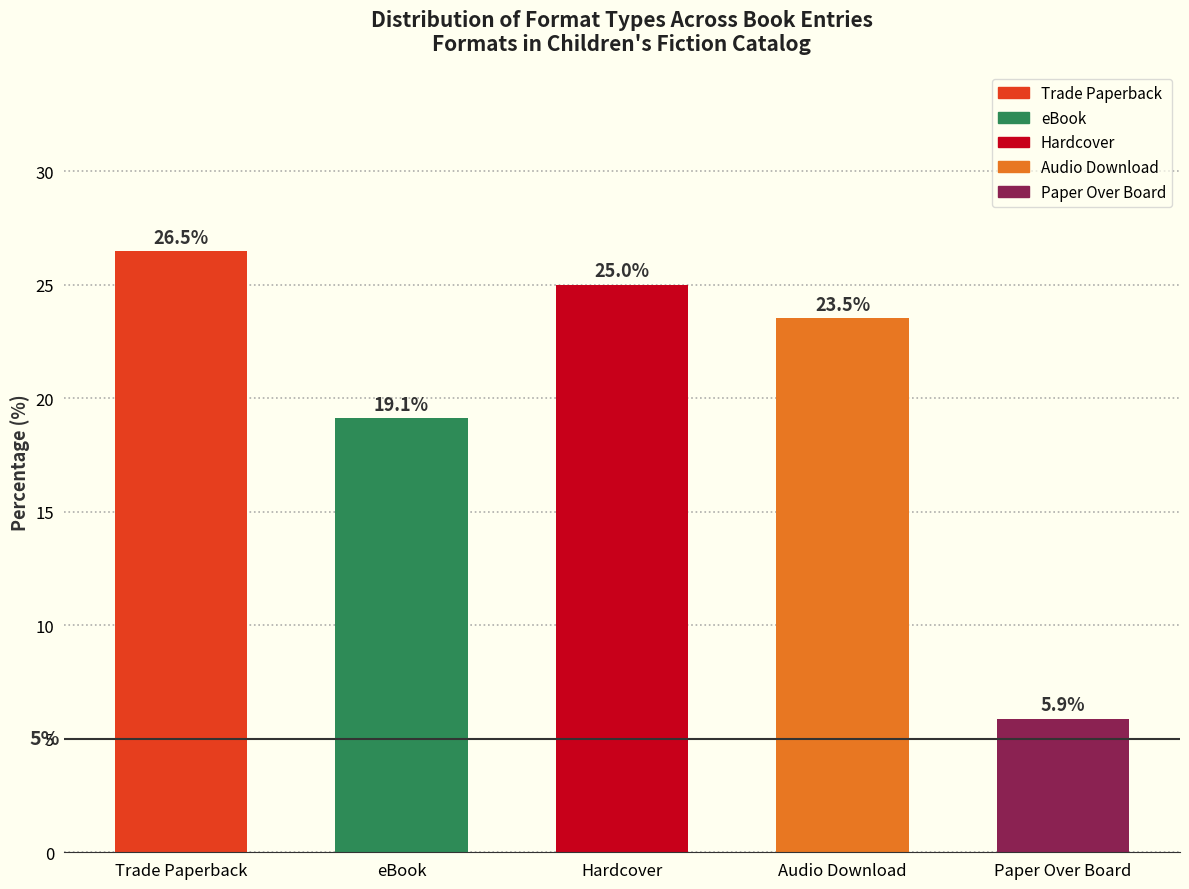

Reading left to right, what are all the values shown in this chart?

Trade Paperback=26.5	eBook=19.1	Hardcover=25.0	Audio Download=23.5	Paper Over Board=5.9